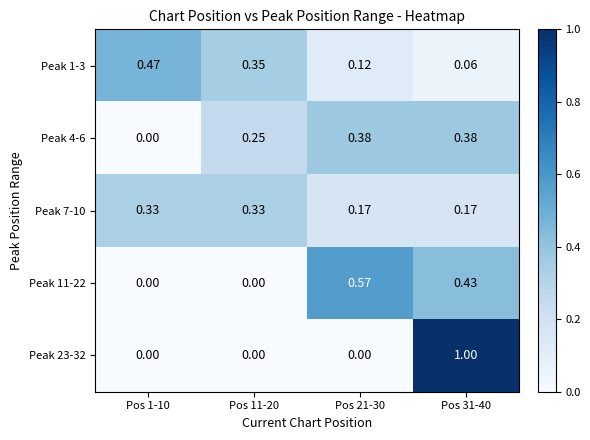

Is the value of Peak 7-10 at Pos 31-40 greater than the value of Peak 11-22 at Pos 11-20?

Yes